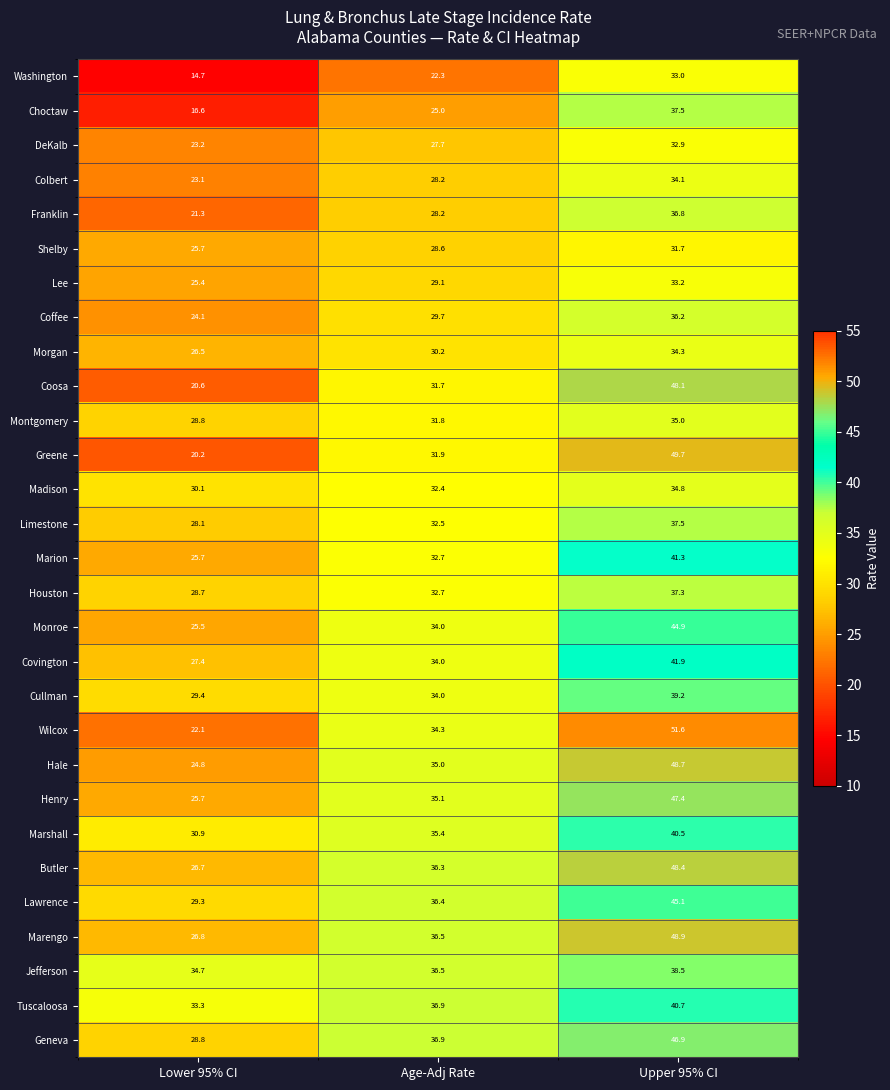

Is it true that Marshall equals 69.5 at Upper 95% CI?

False